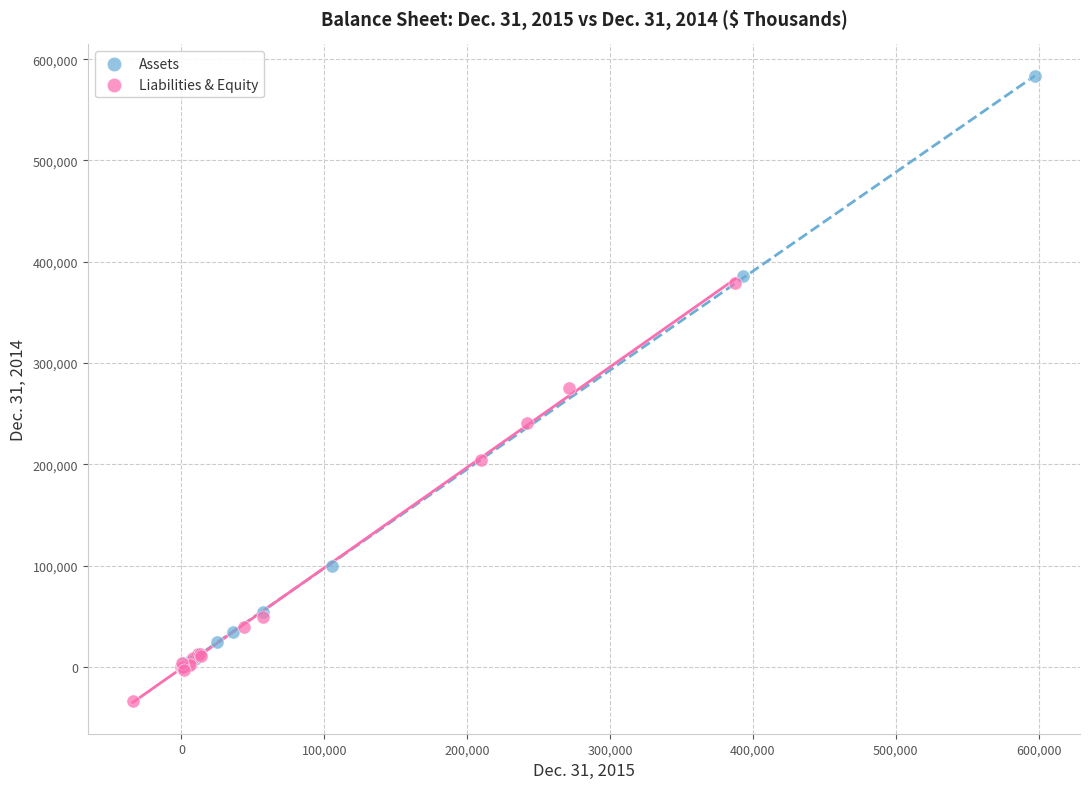

Which series reaches the minimum Y coordinate?

Liabilities & Equity